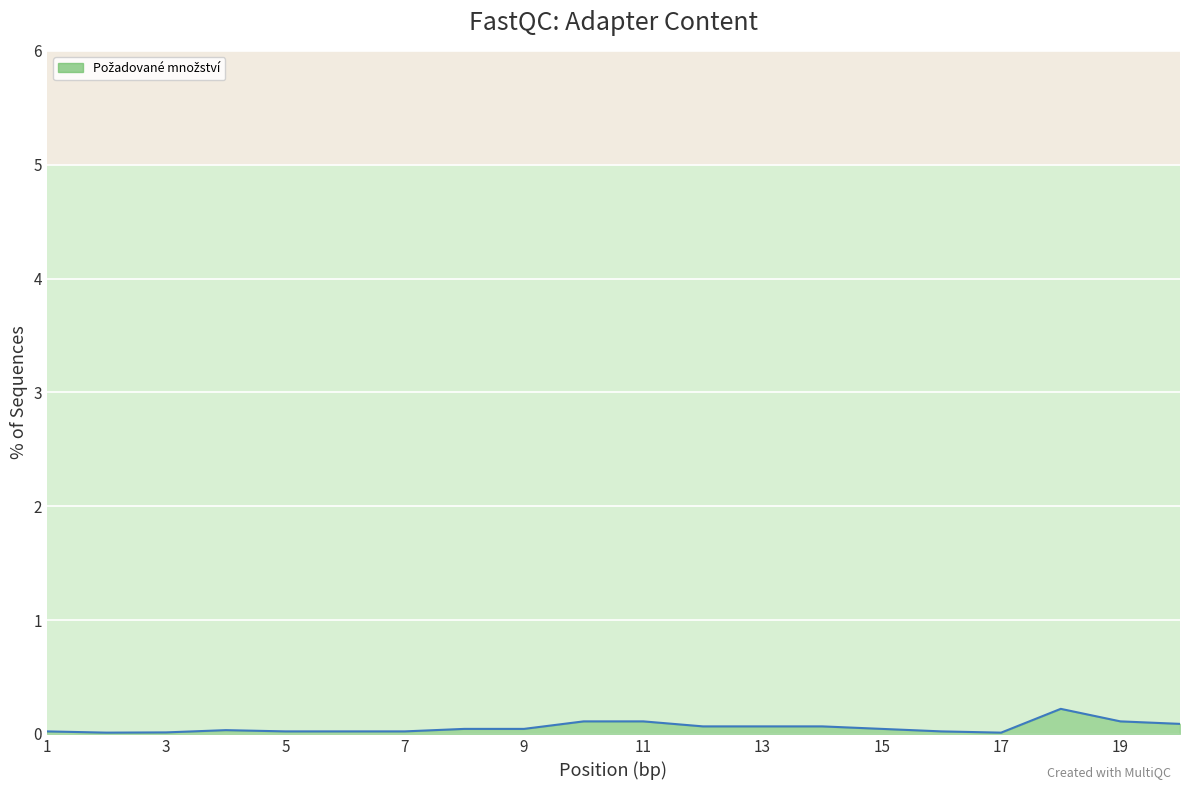

What is the difference between the second highest and minimum values?

0.1